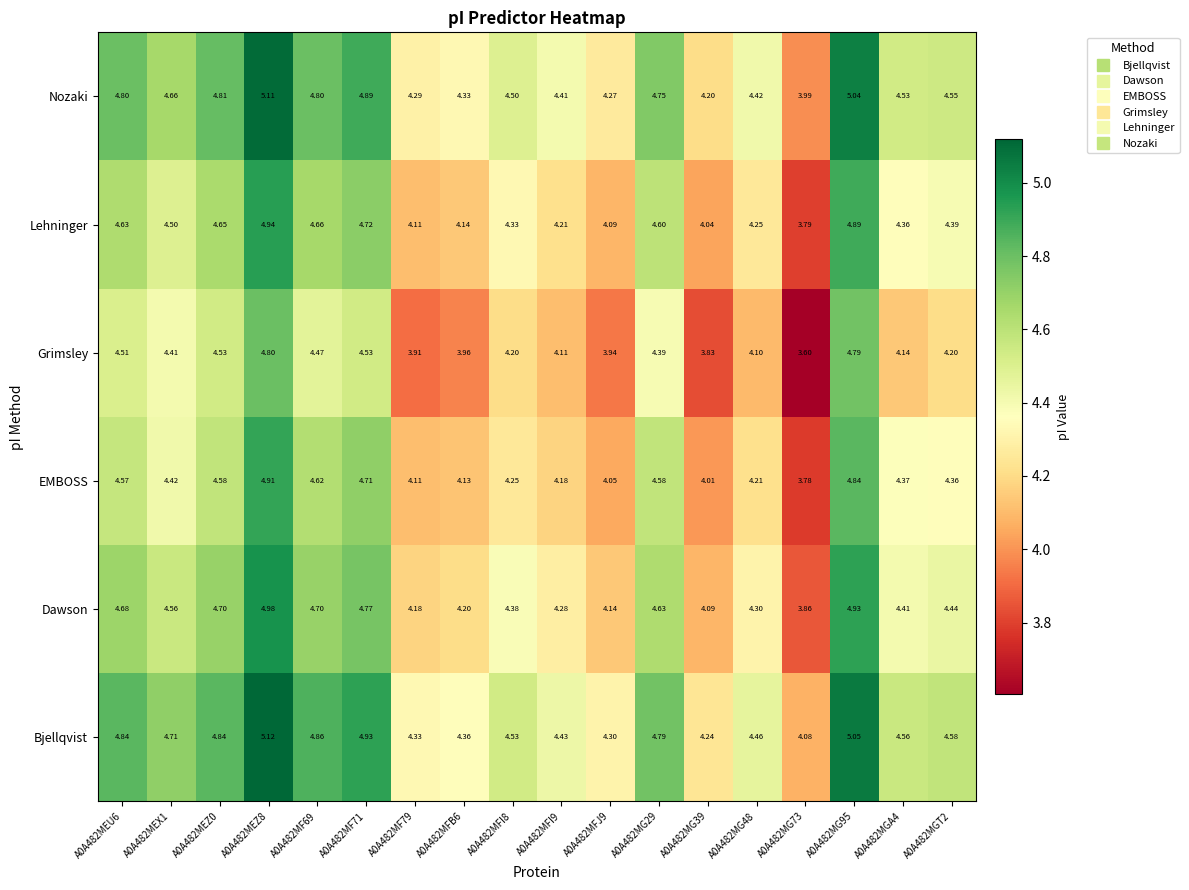

Which series changed the most between A0A482MGA4 and A0A482MGT2?

Grimsley